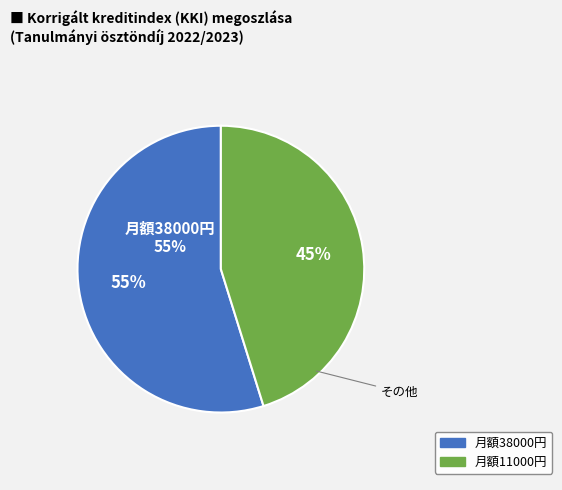

Which has a higher value, 11000 or 38000?

38000